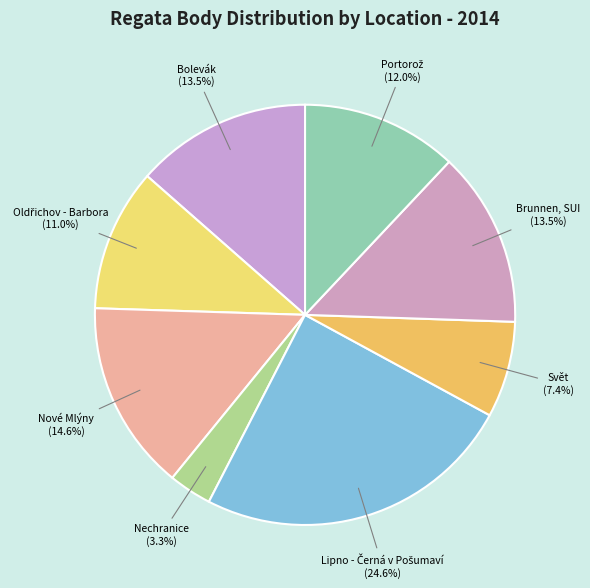

Is Bolevák the majority of the pie?

No